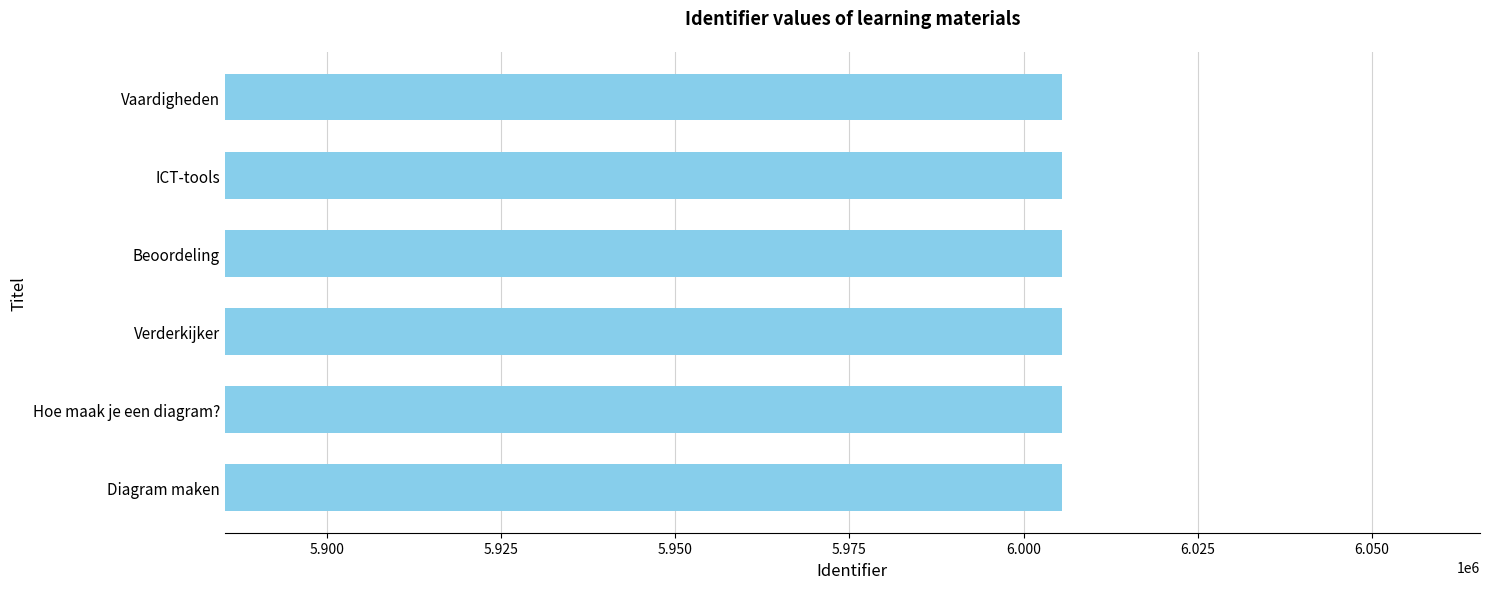

Count the number of categories in the chart.

6